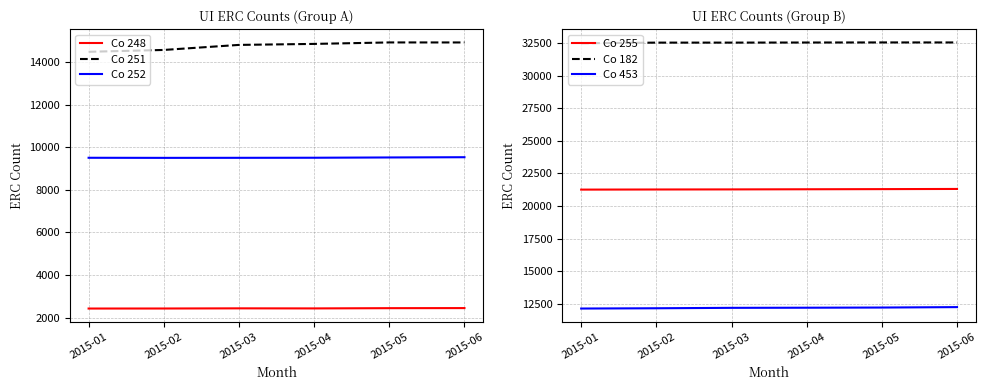

At which category does the chart reach its minimum across all series?

2015-01